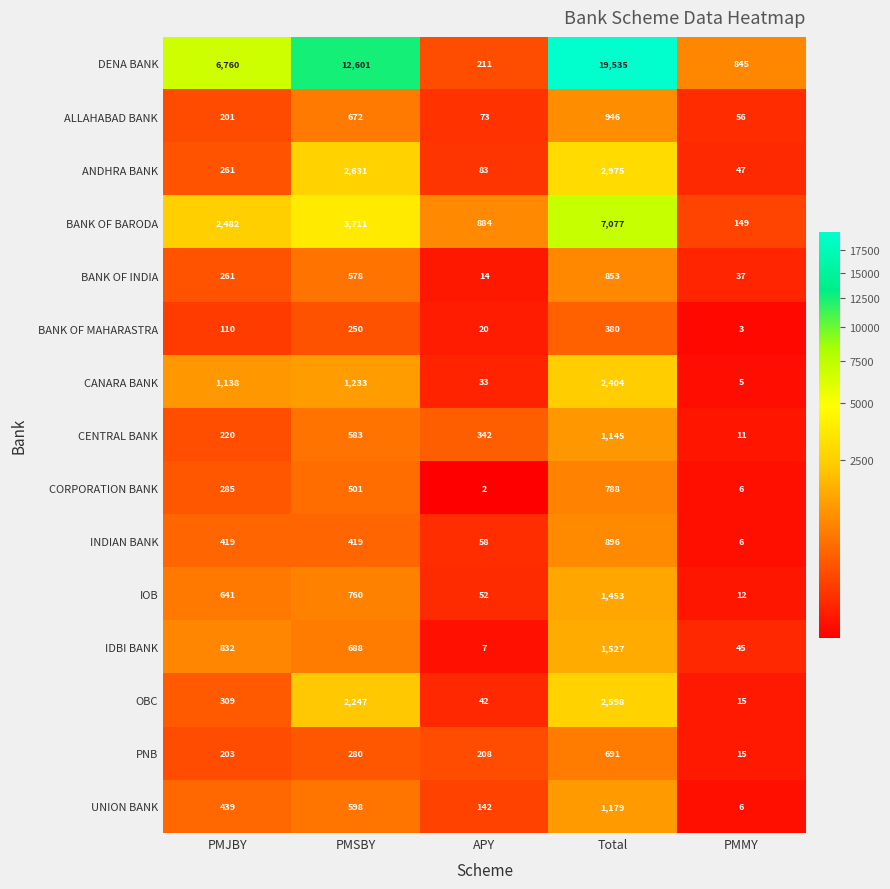

What is the sum of the OBC values at PMJBY and Total?

2907